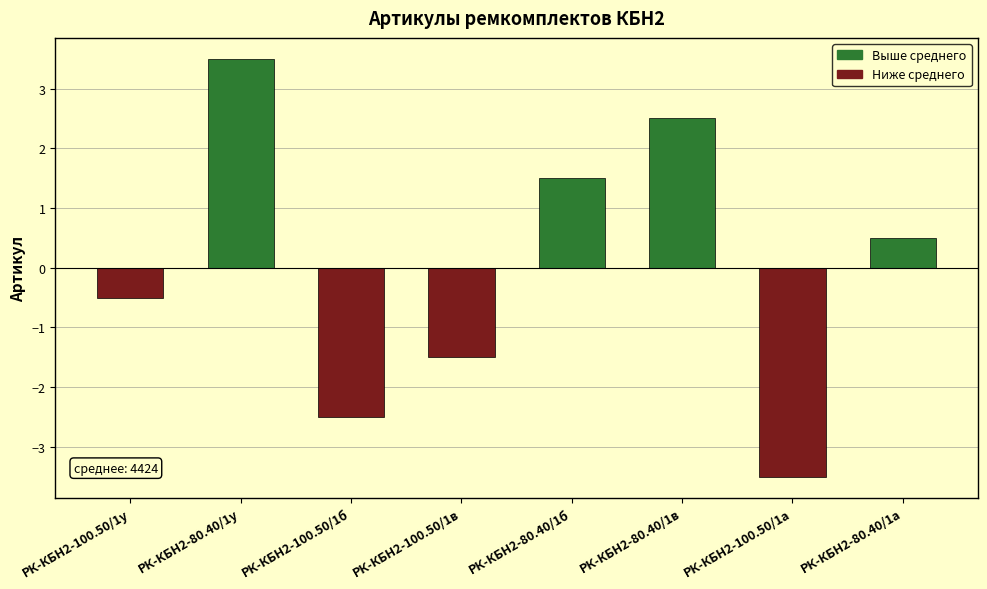

What is the greatest value displayed?

3.5